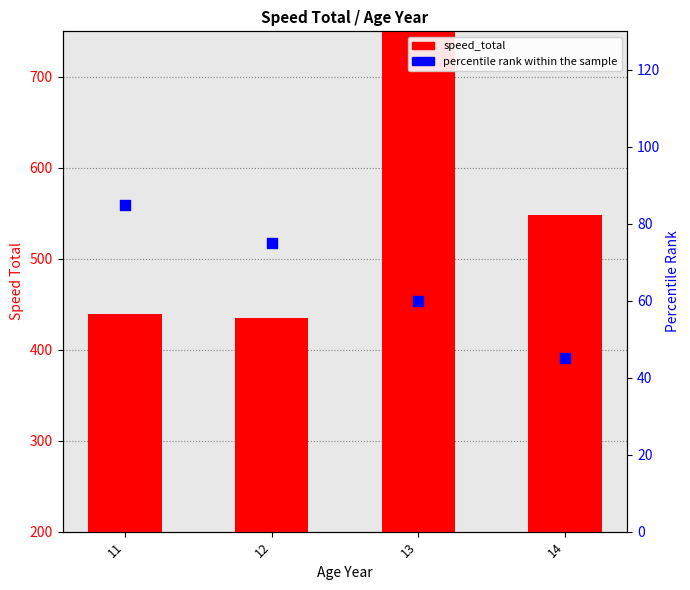

Which series contains the lowest Y value?

percentile rank within the sample